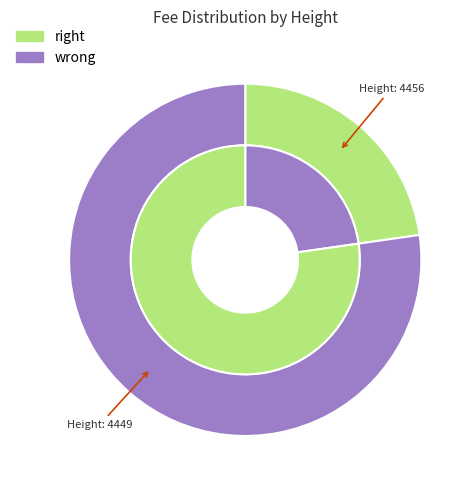

What is the ratio of the value at 4456 to the value at 4449?

0.3